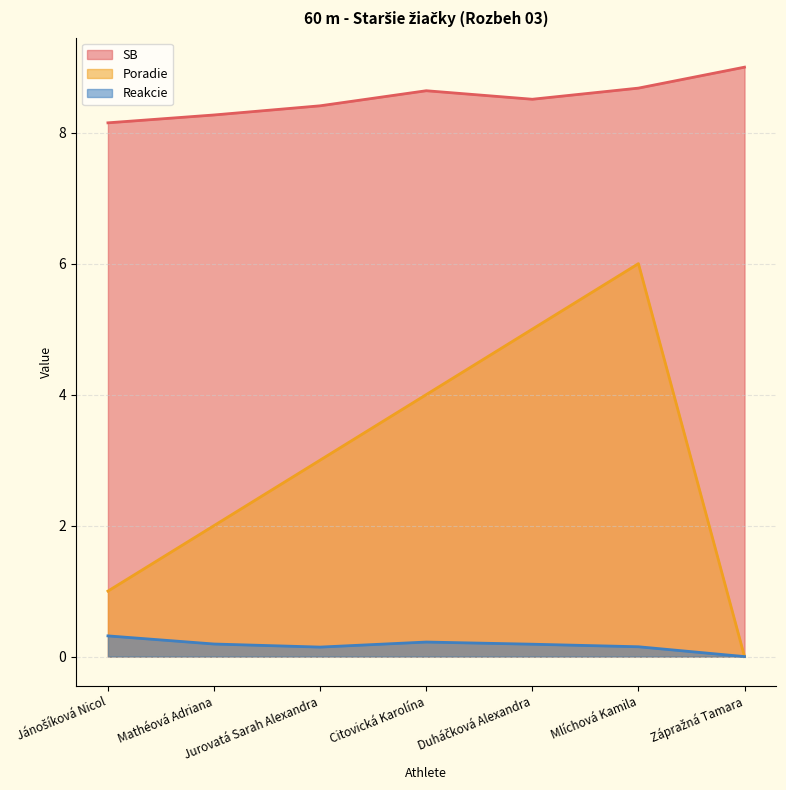

True or false: Reakcie has more than 2 points higher than both neighbors.

False